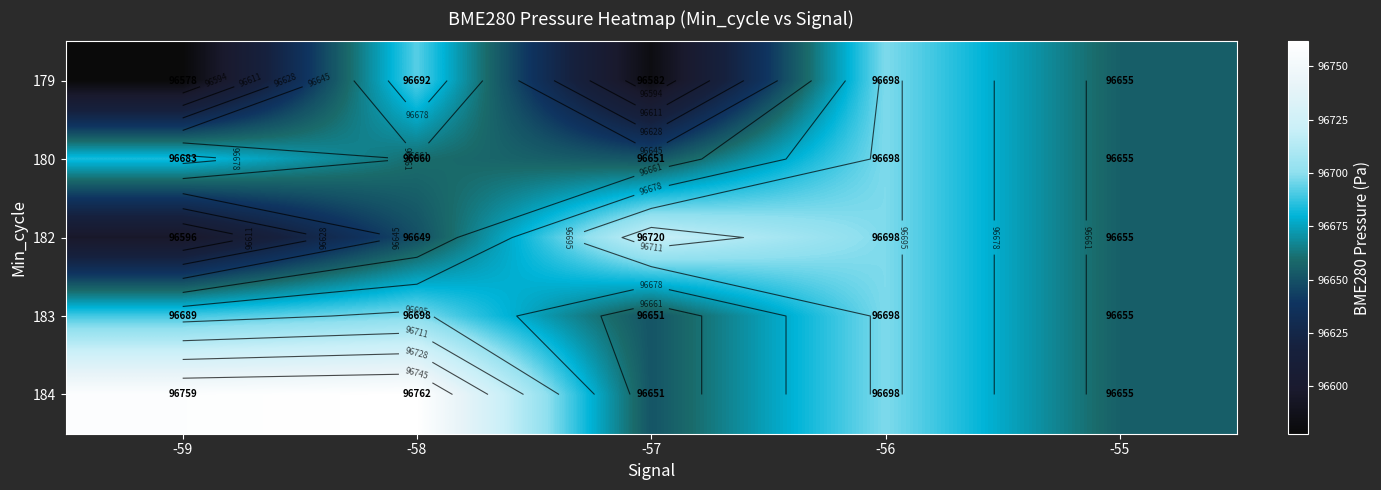

Where is 179 nearest to the value 96637?

-55